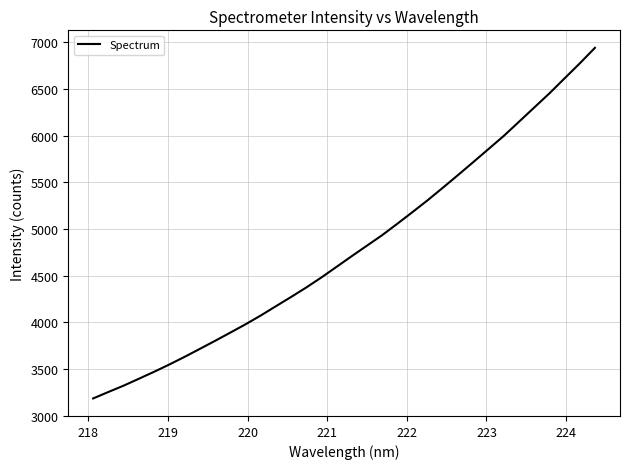

What is the difference between the maximum and minimum values?

3755.2